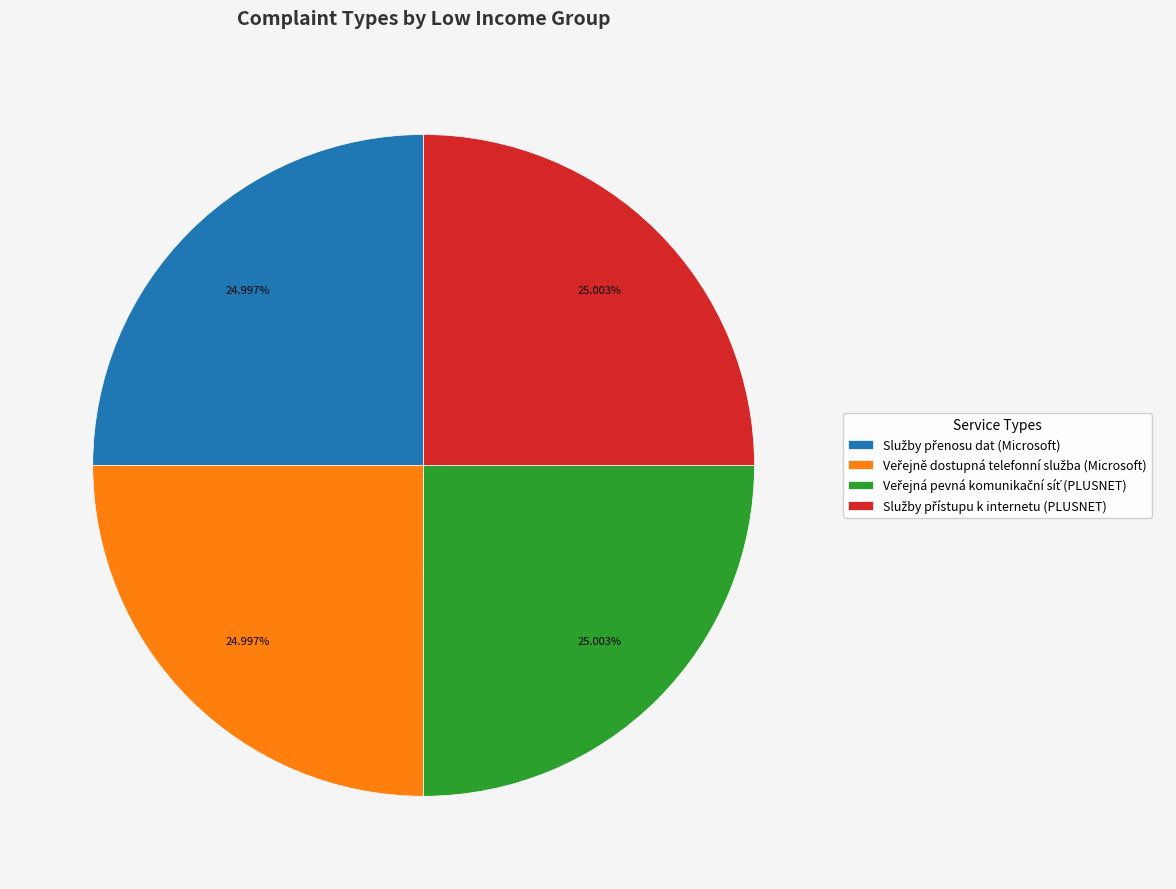

Is there a majority slice in this chart?

No